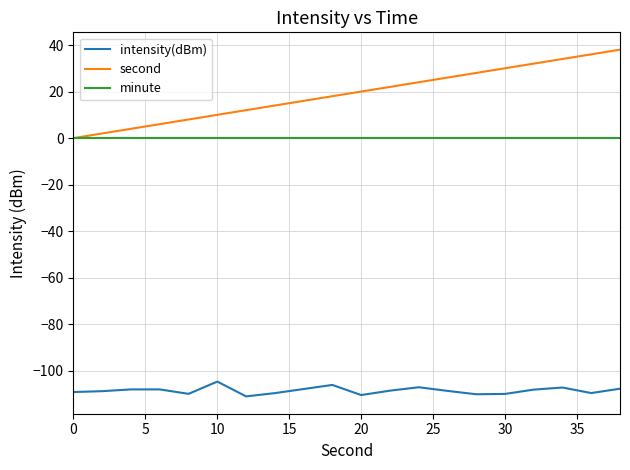

Which series has the widest spread of values?

second